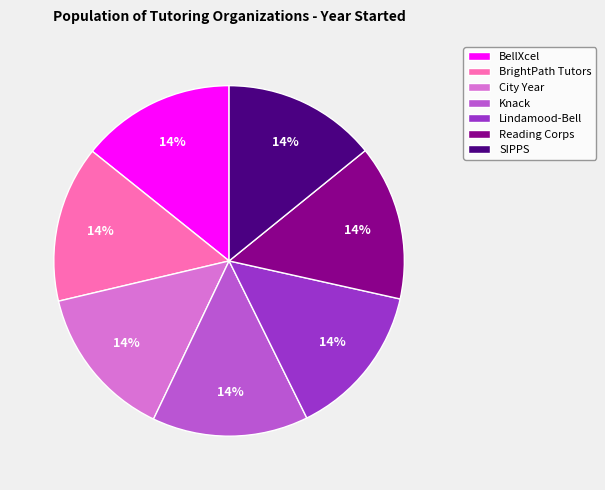

True or false: Knack accounts for 14% of the total.

True